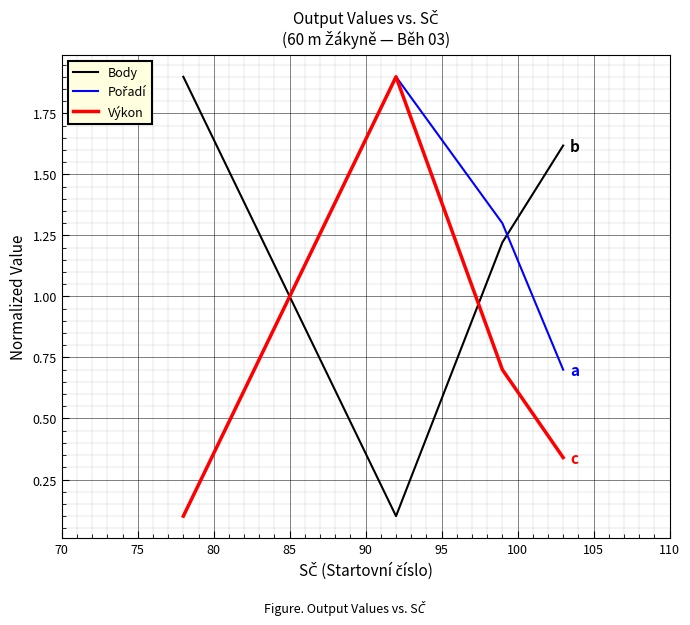

Which series ends up on top after the final intersection of Výkon and Body?

Body